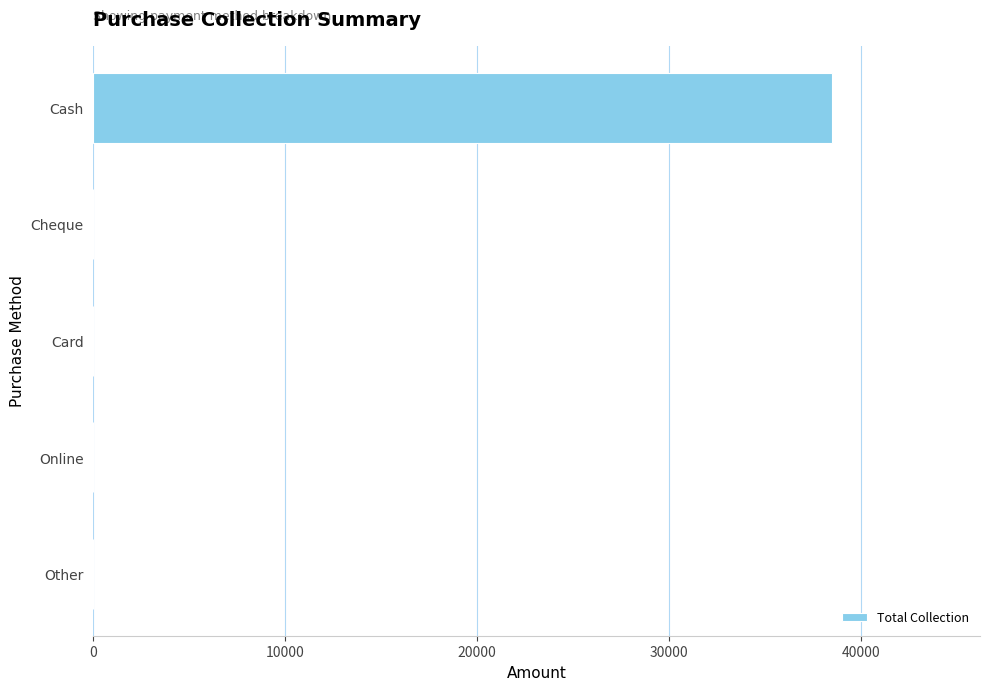

What is the greatest value displayed?

38499